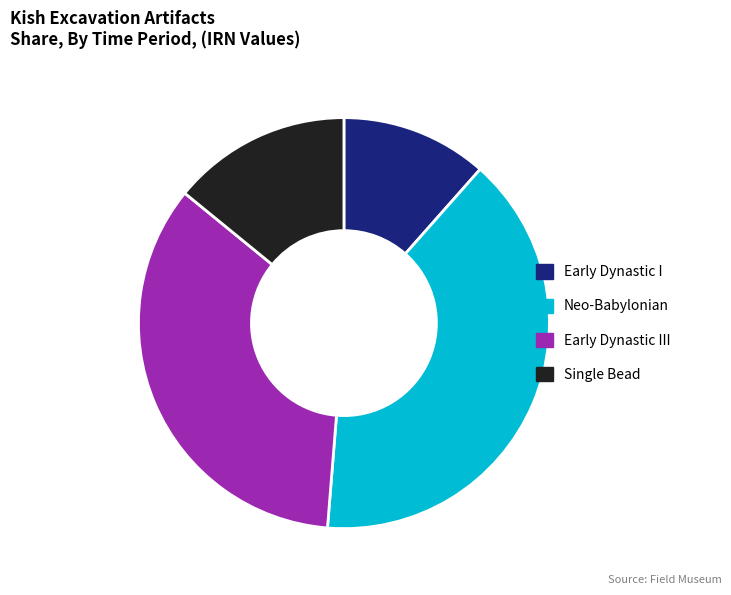

The Early Dynastic I slice represents 17% of the pie. True or false?

False